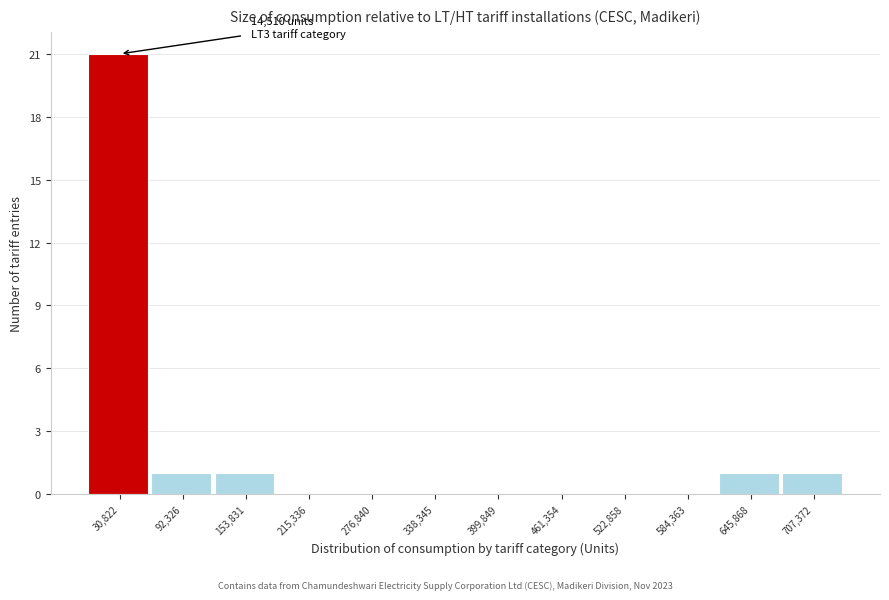

Which range on the x-axis has the tallest bar?

0 to 60000